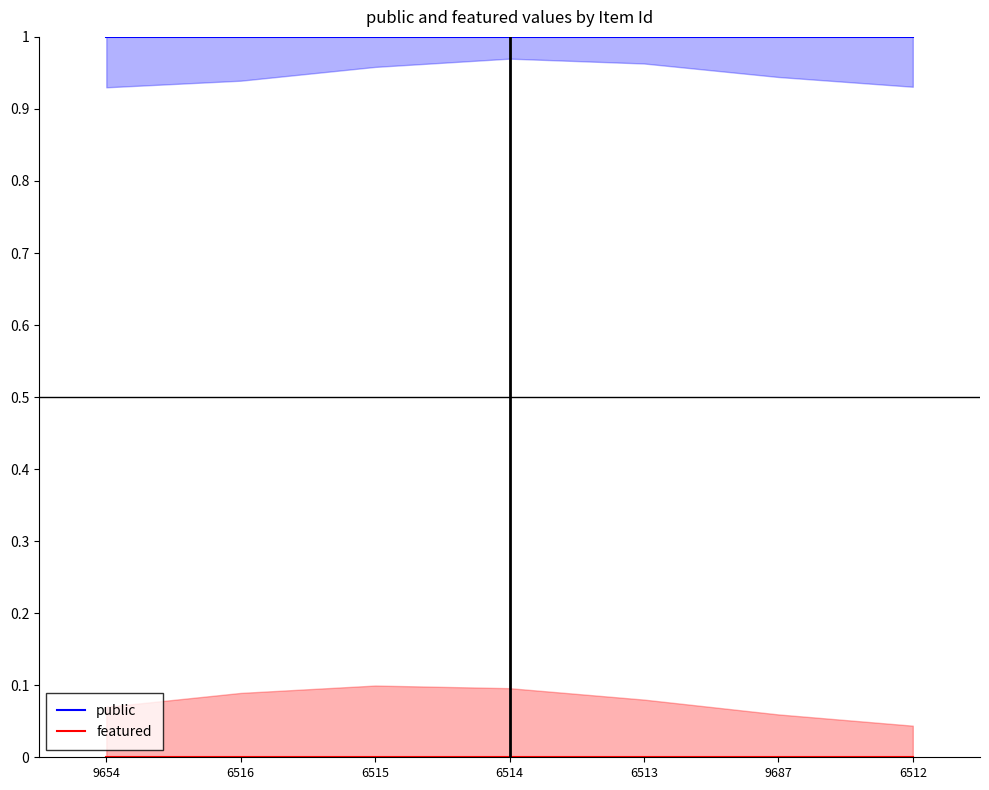

Which has a higher value, 6515 or 6512?

6515